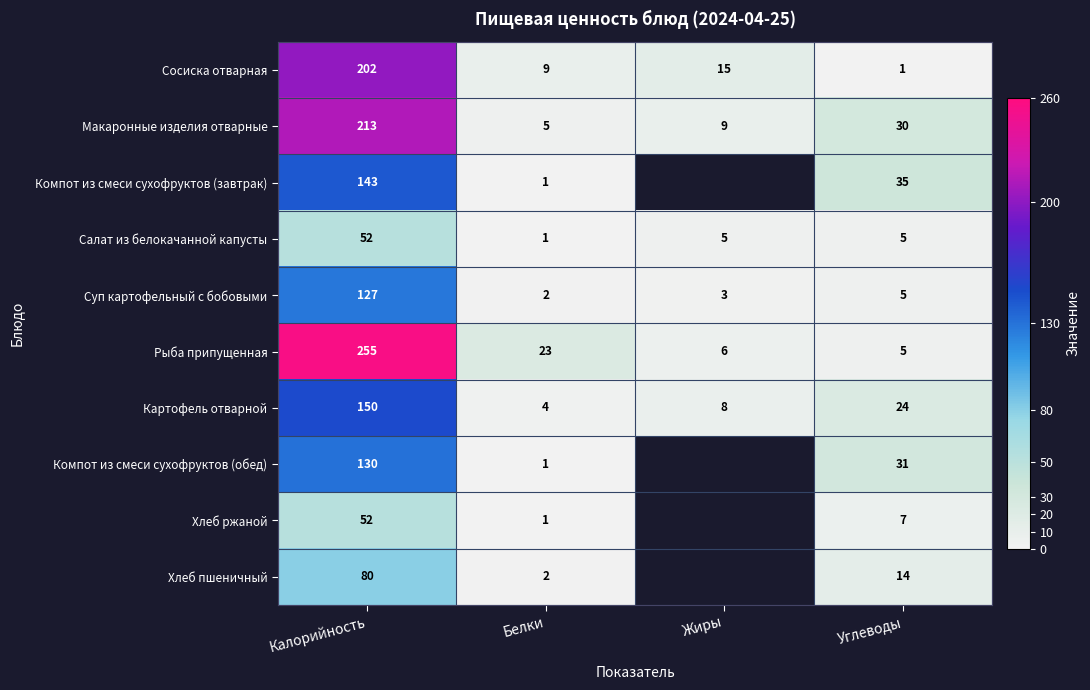

How many values in the Макаронные изделия отварные series are below 30?

2